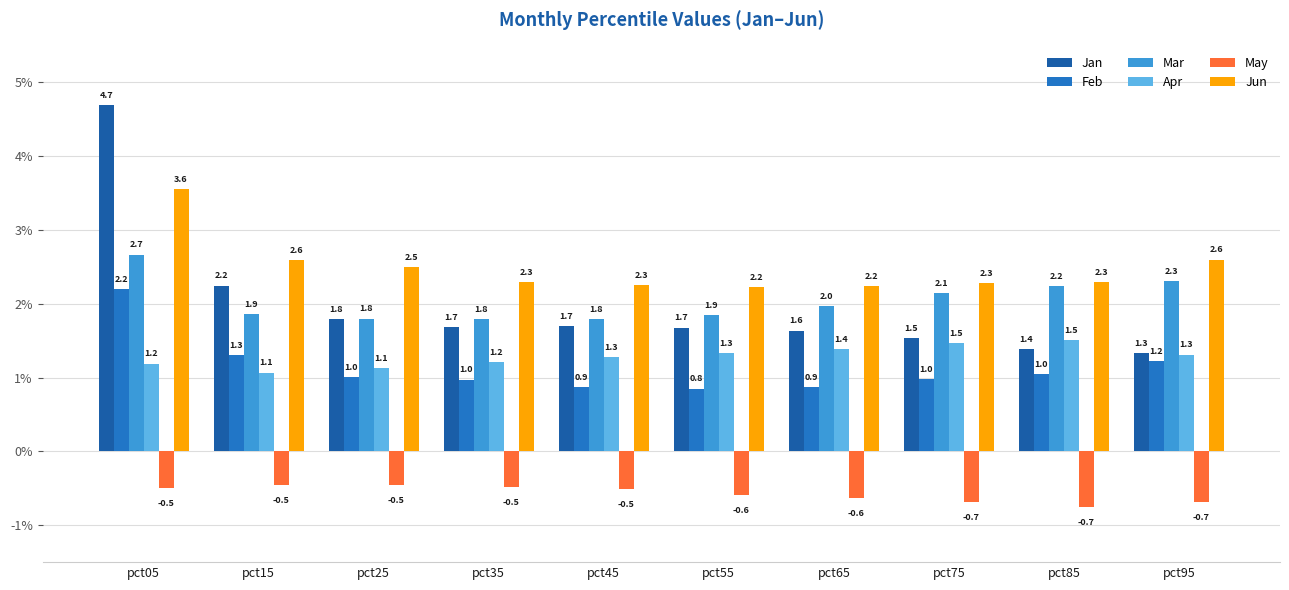

Read the Jan value at pct35.

1.7